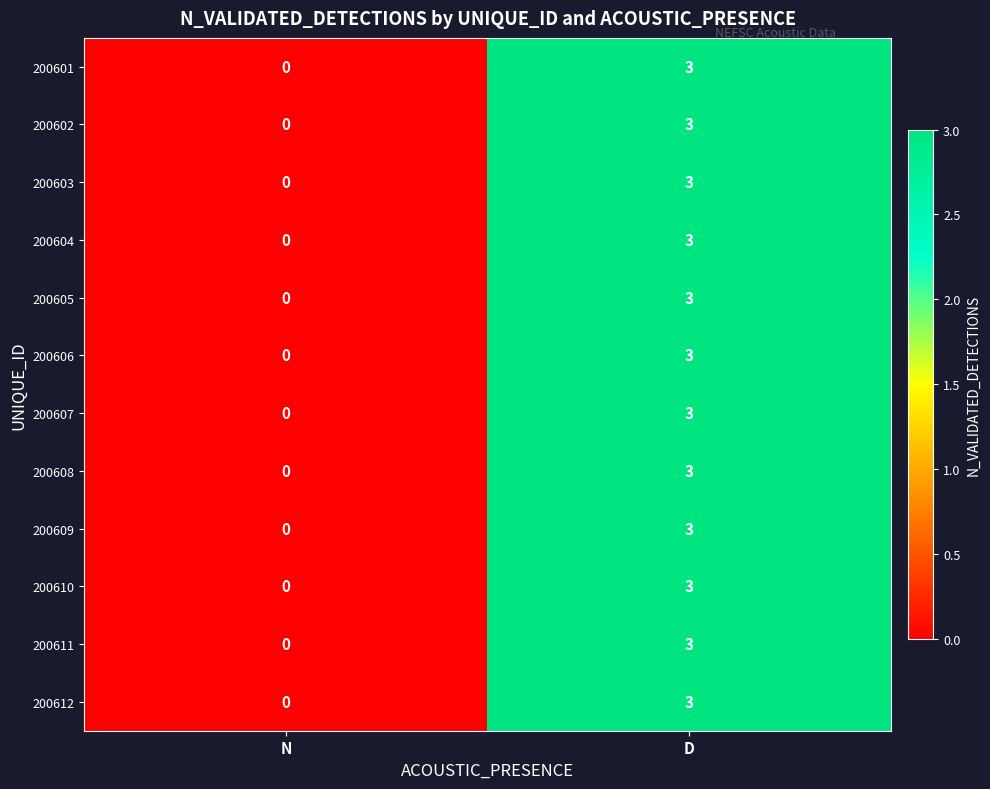

What is the difference between the maximum and minimum values in the 200607 series?

3